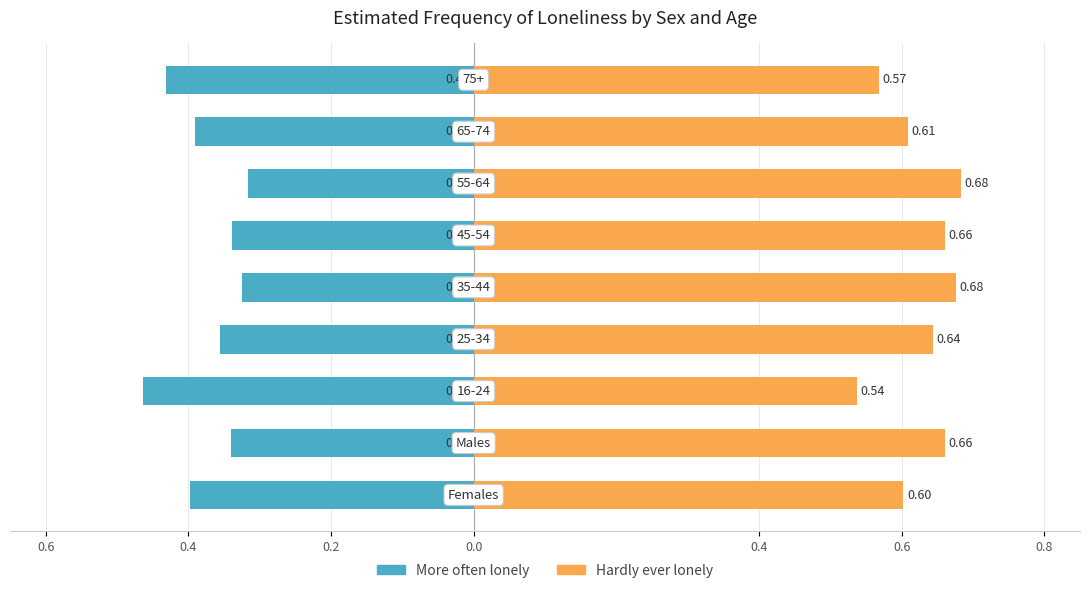

How many series are shown in this chart?

2